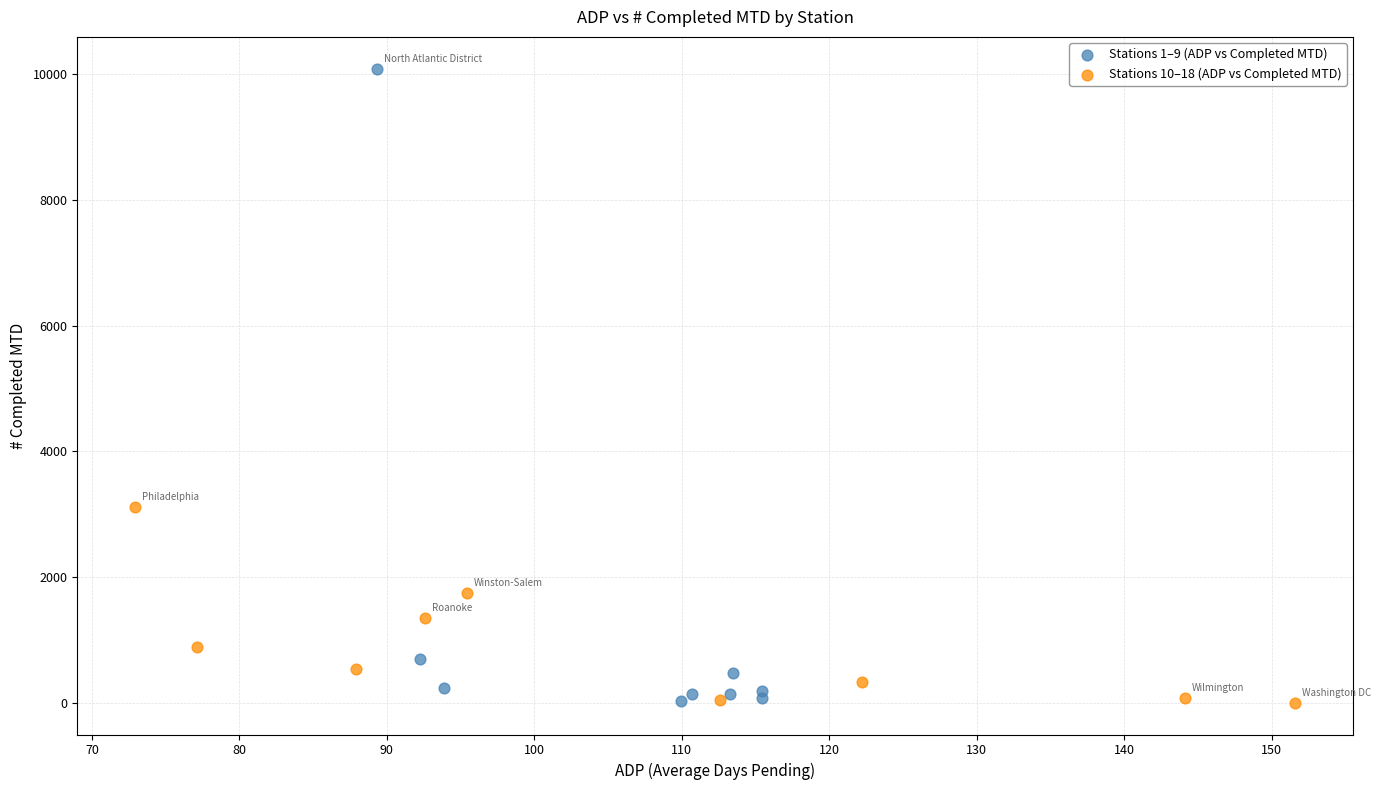

Which series has the largest Y range (max minus min)?

Stations 1–9 (ADP vs Completed MTD)